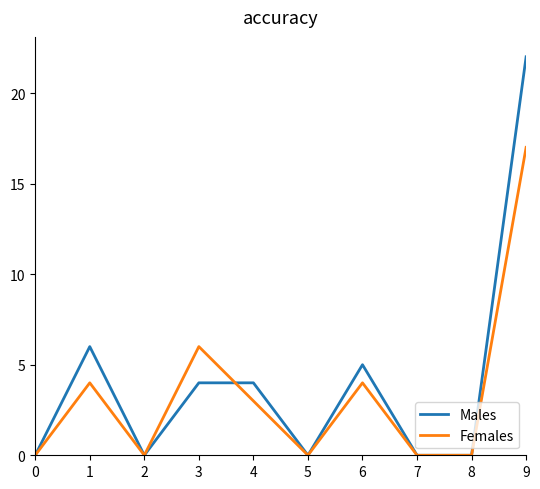

What is the difference between the maximum and second lowest values in the Females series?

17